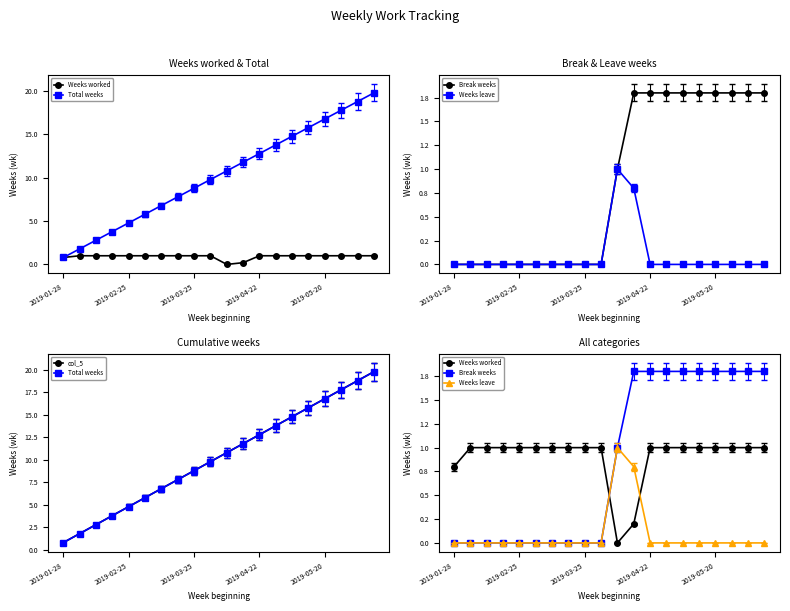

How many data points in Total weeks are less than 10?

10